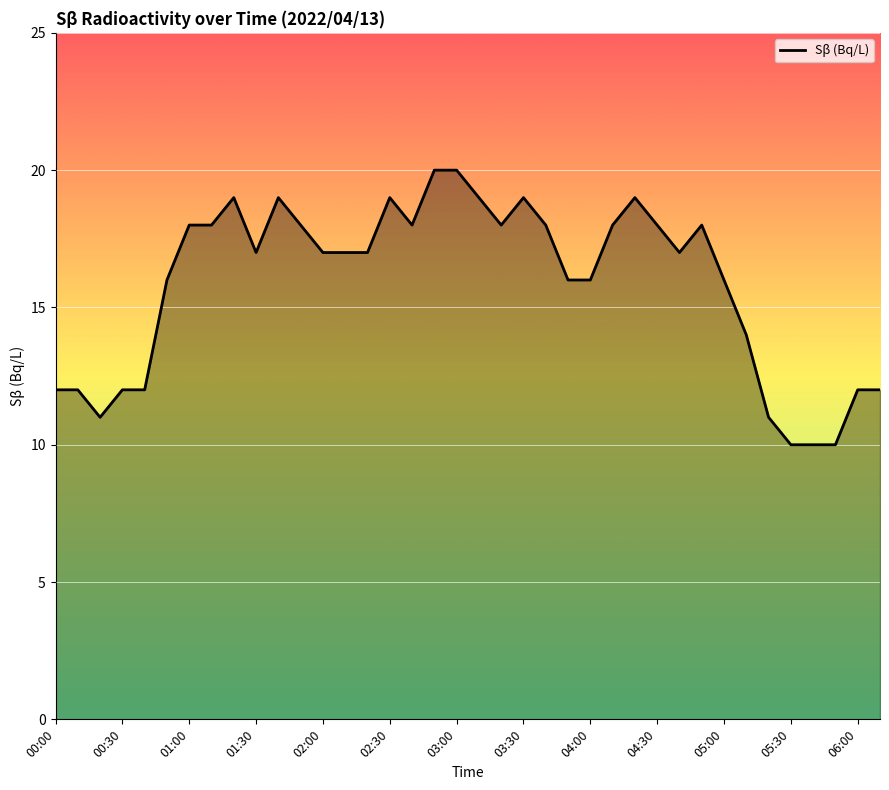

What is the difference between the maximum and minimum values?

10